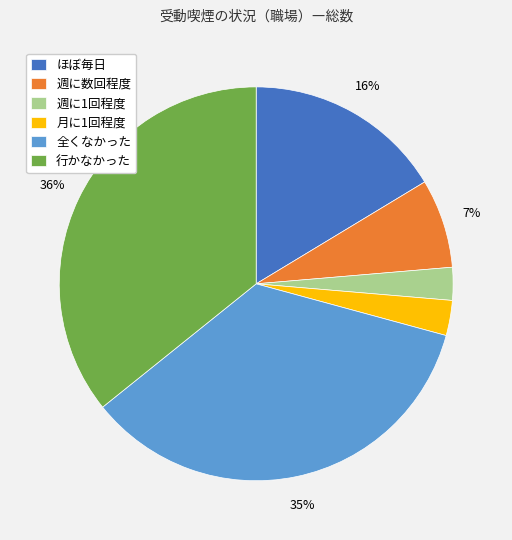

Does any single category account for the majority?

No